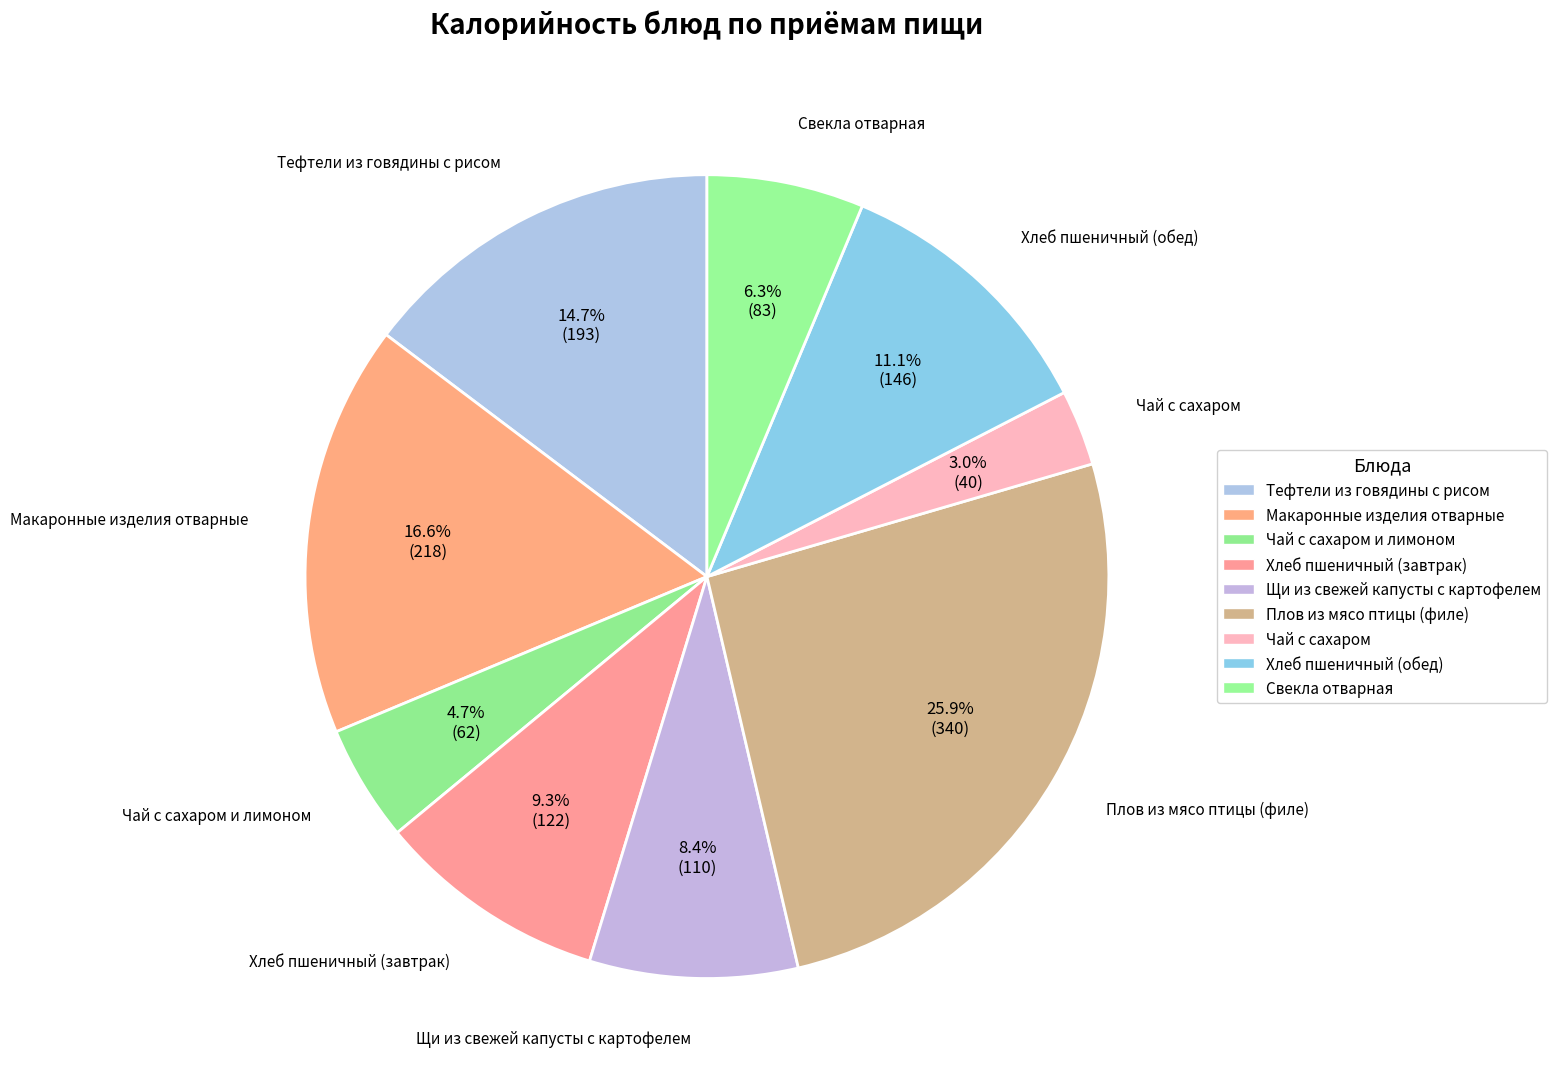

What is the largest slice in the pie chart?

Плов из мясо птицы (филе)